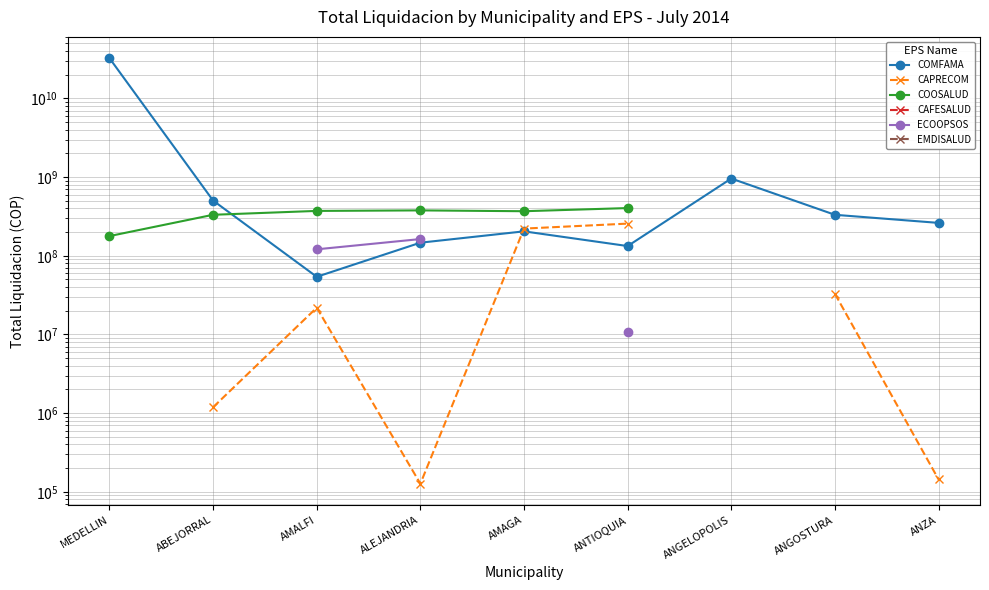

How many distinct data groups are displayed?

6